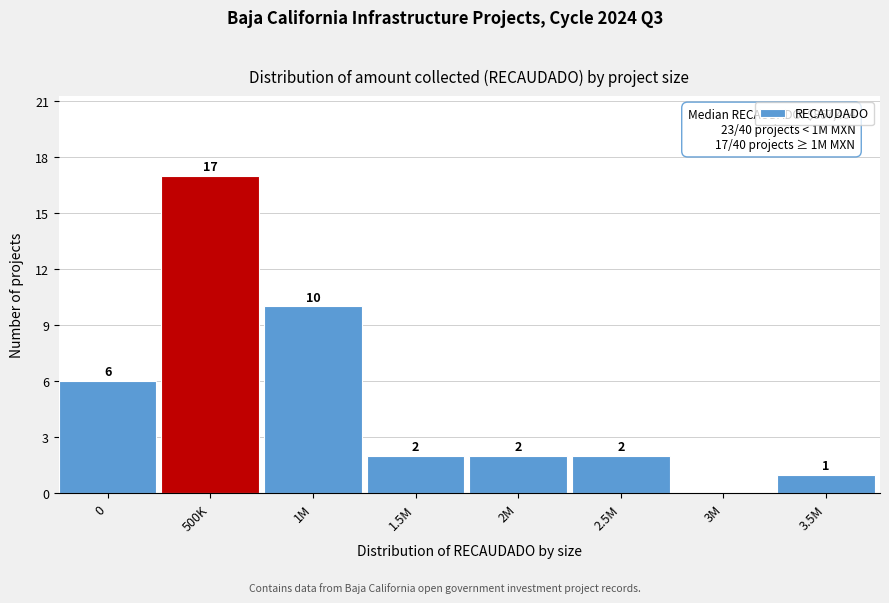

Reading left to right, list all the values displayed in this chart.

0=6	500K=17	1M=10	1.5M=2	2M=2	2.5M=2	3M=0	3.5M=1